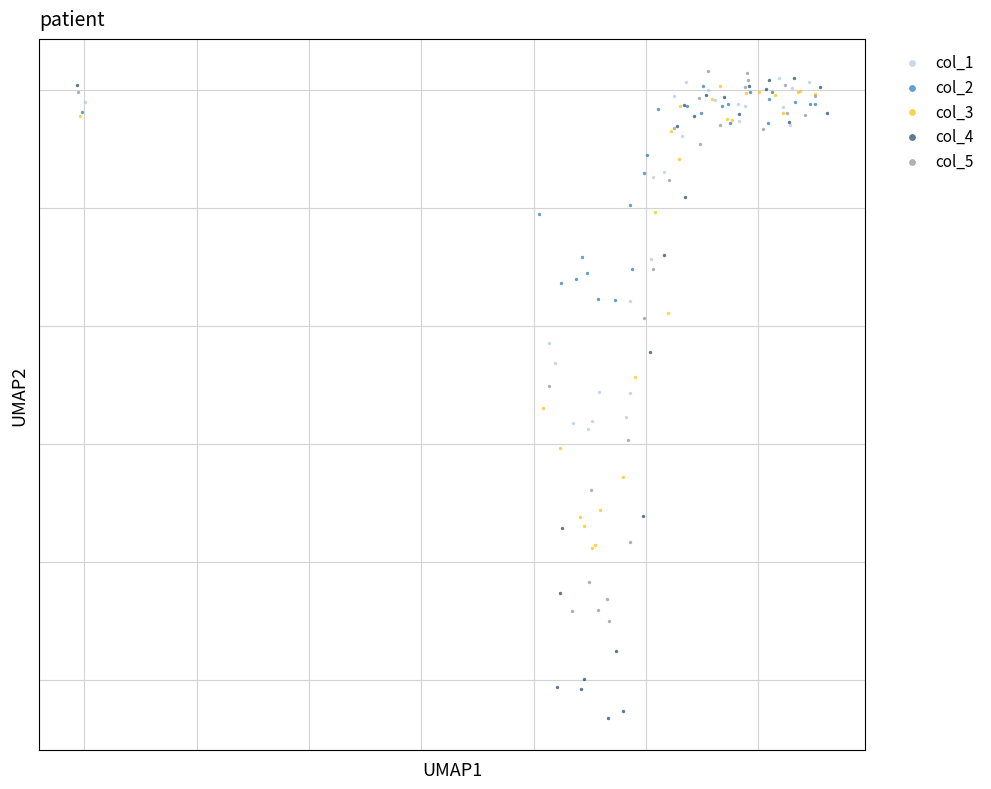

Which series contains the lowest Y value?

col_4